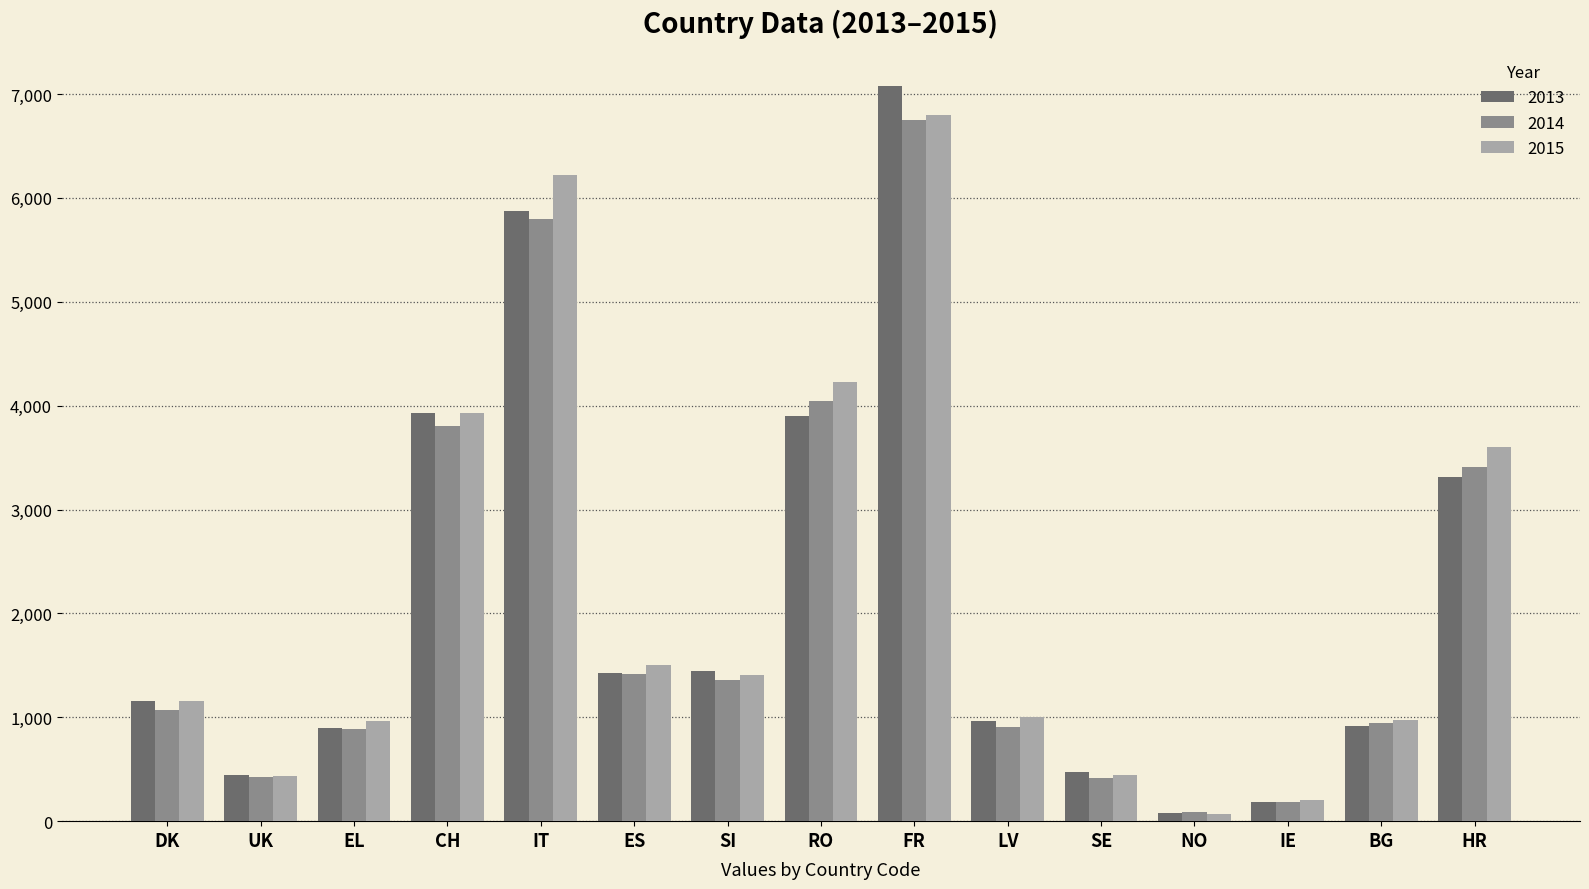

What is the difference between the second highest and minimum values in the 2015 series?

6148